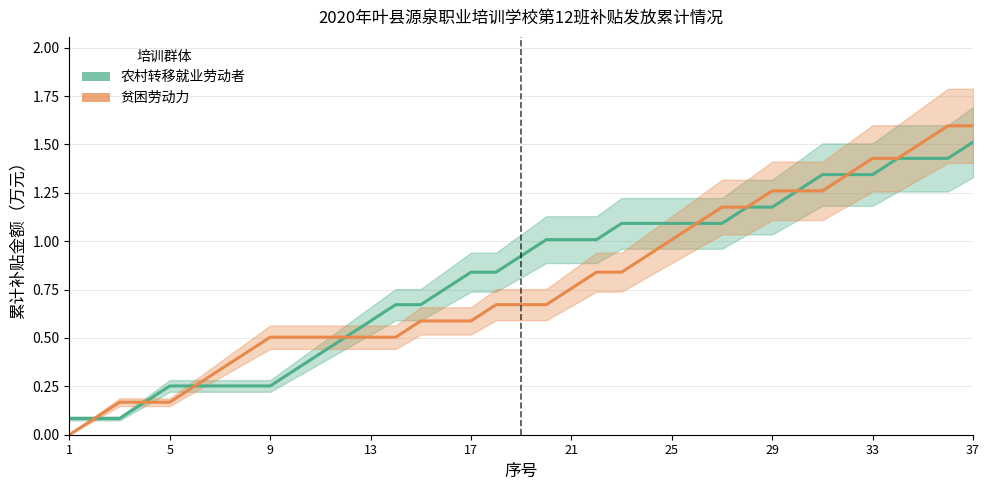

What is the average value of the 农村转移就业劳动者 series?

0.8